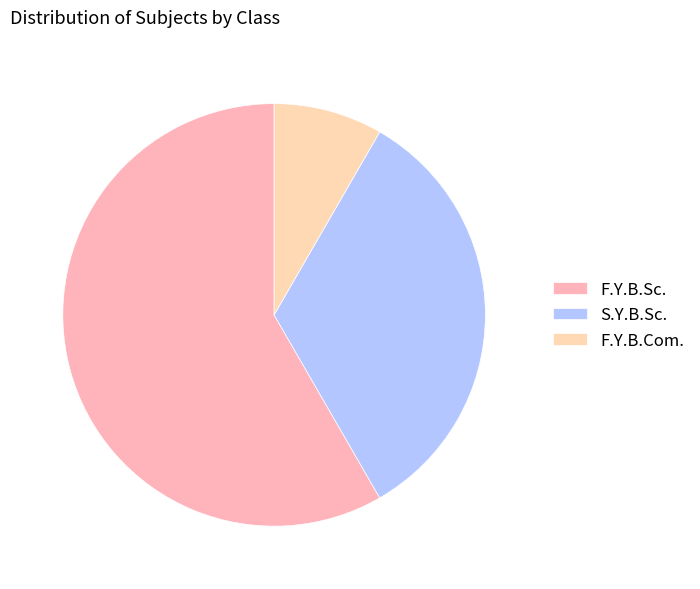

What is the change in value from S.Y.B.Sc. to F.Y.B.Com.?

-3